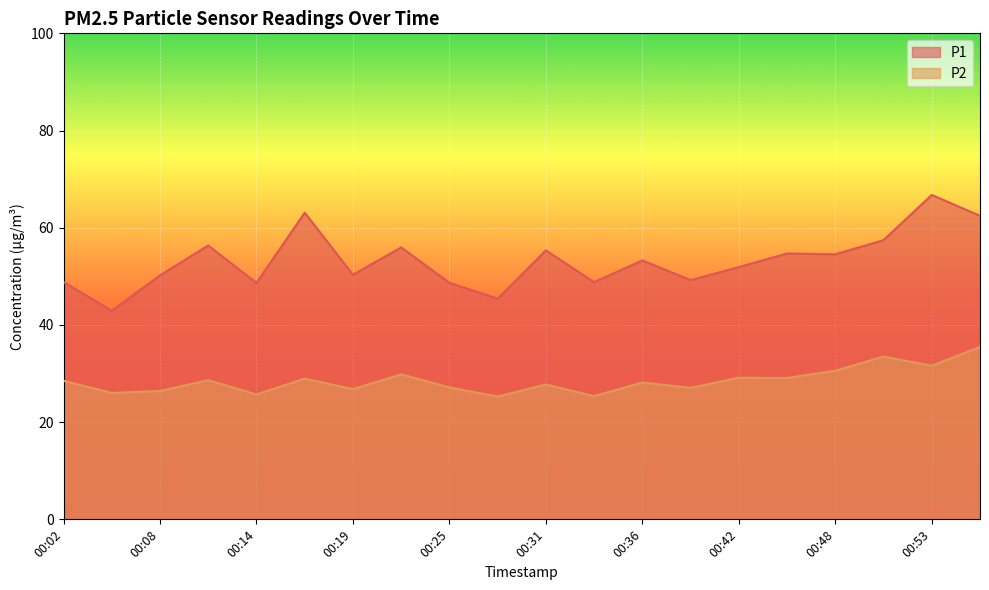

What is the value of the P1 point at the 15th from the left?

51.9